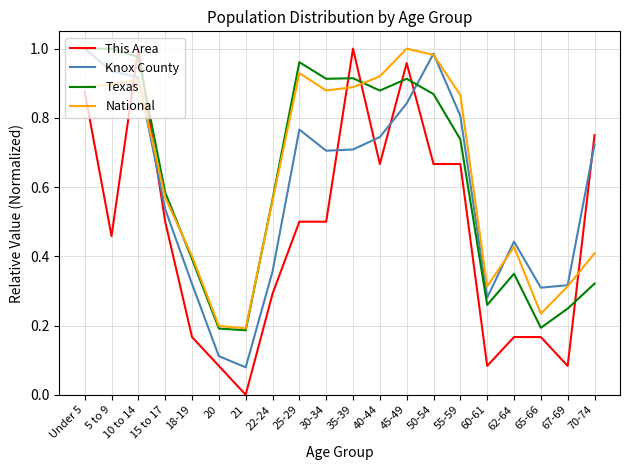

What position from the left is 30-34?

10